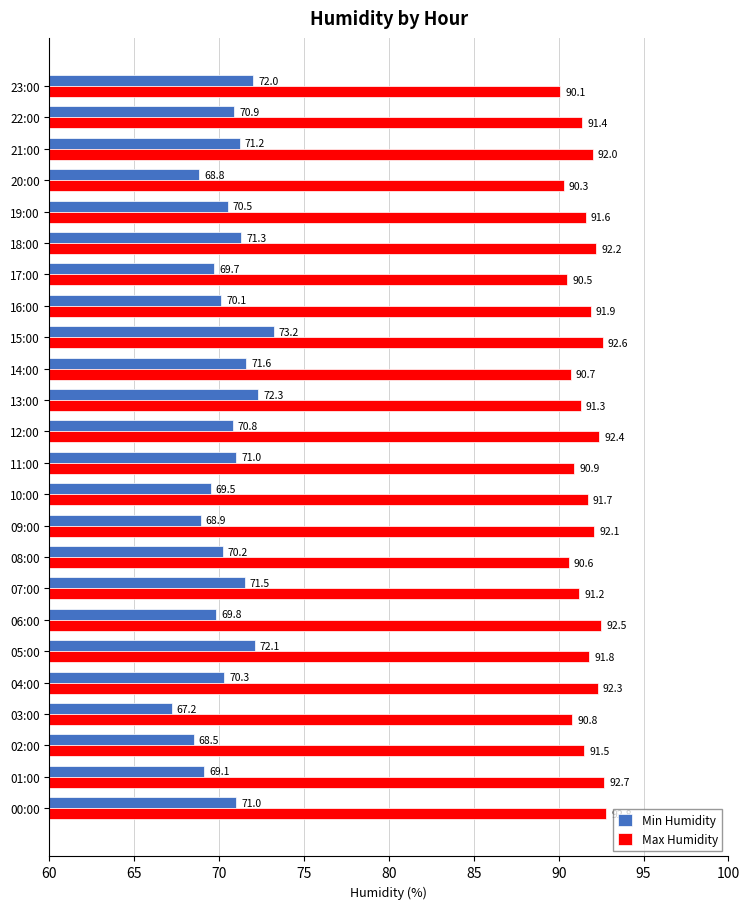

Is it true that Min Humidity equals 122.2 at 14:00?

False